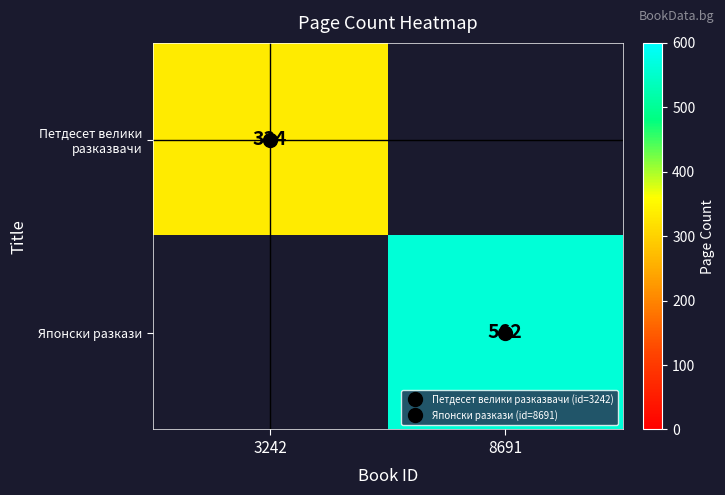

At how many categories does at least one series exceed 460?

1